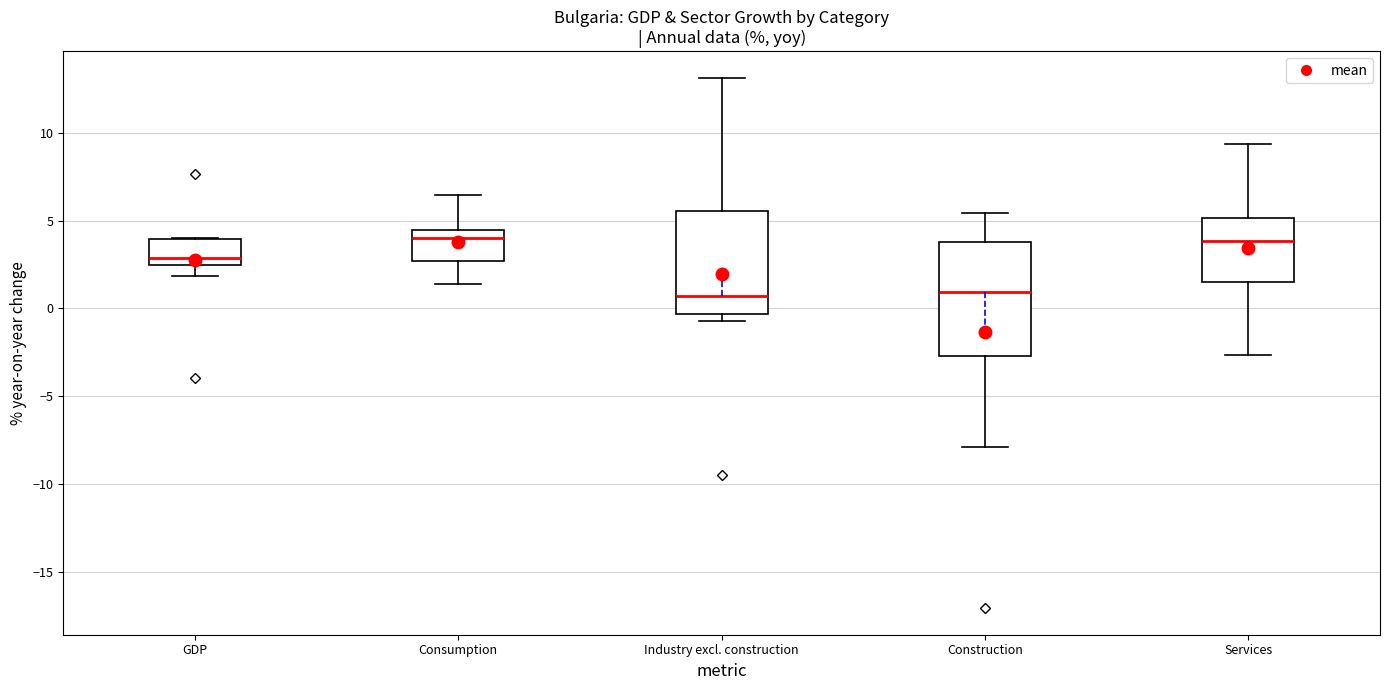

Where is the lower edge of the box for Construction on the y-axis? The values are not printed on the chart, so give them approximately, as read against the axis.

-2.5